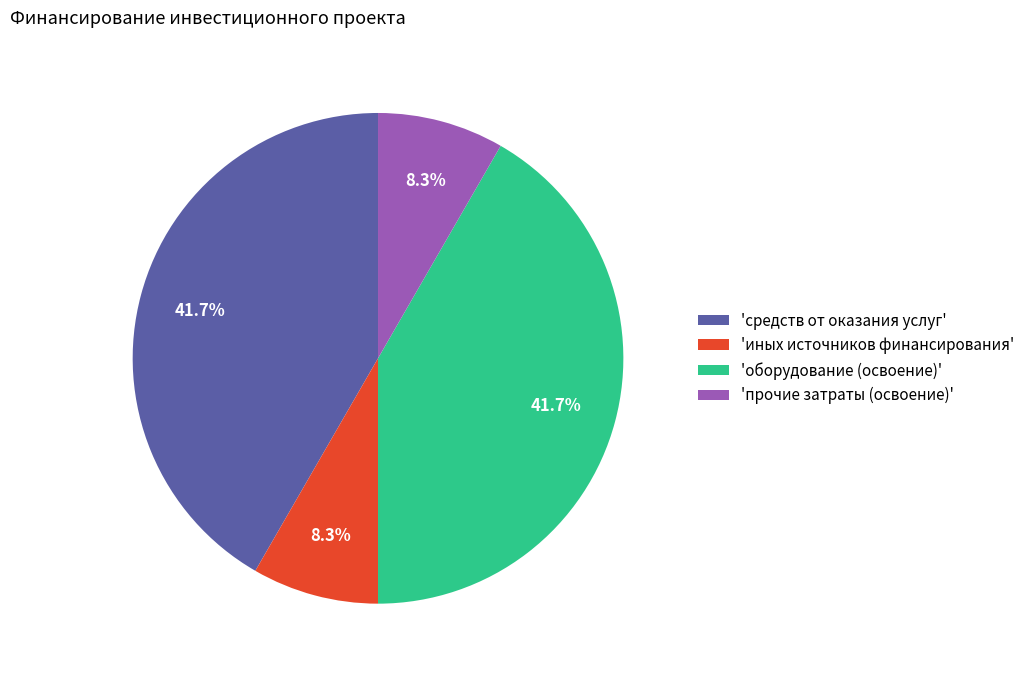

How many segments does this pie chart have?

4